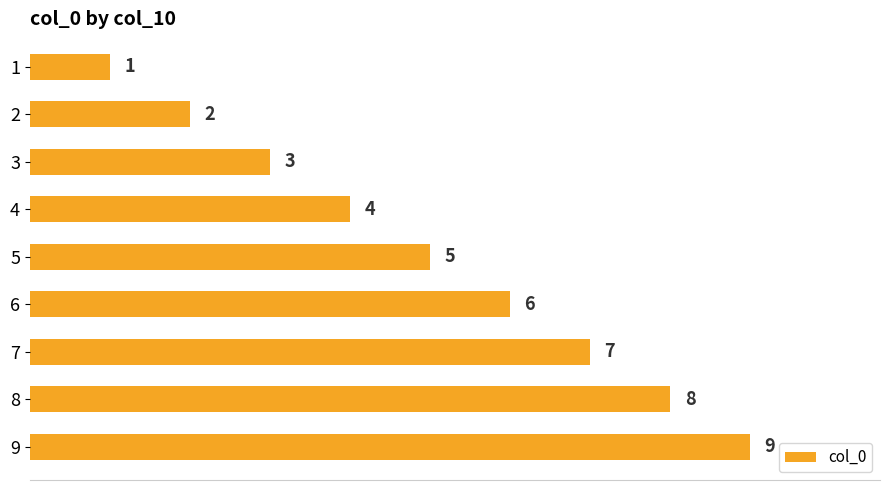

What is the value of the 2nd bar from the top?

2